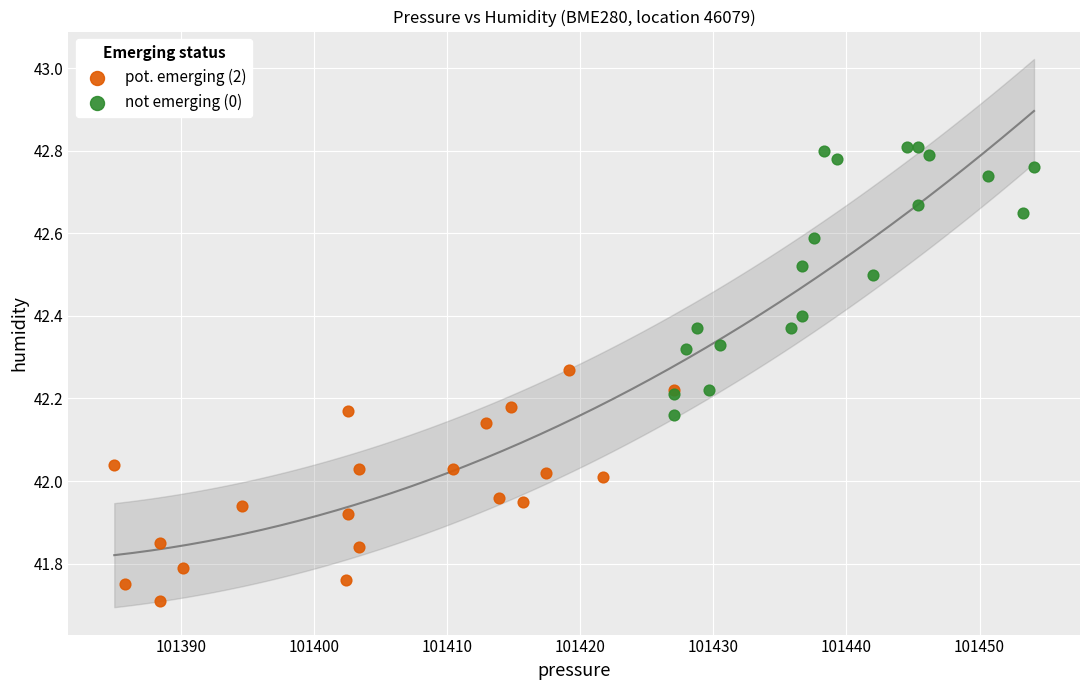

Which series reaches the minimum Y coordinate?

pot. emerging (2)